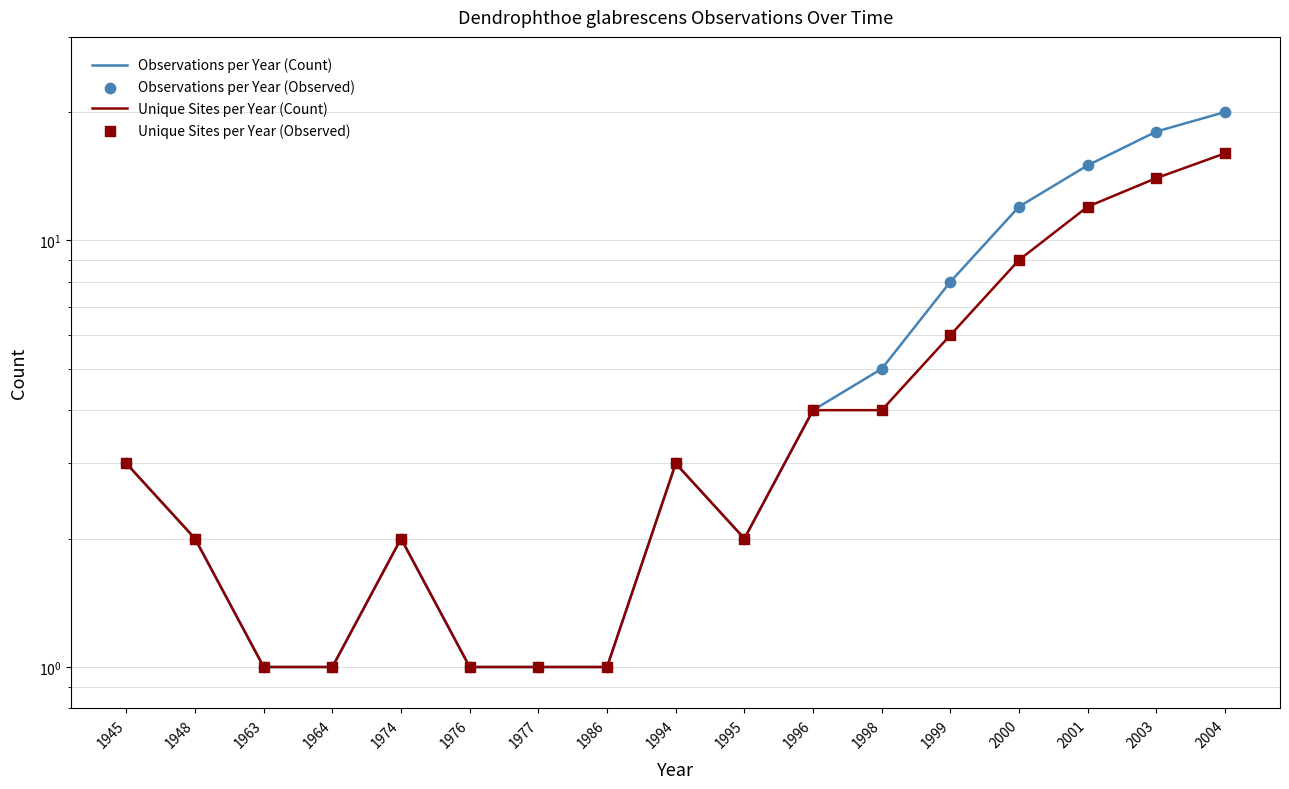

Which series has the largest total across all categories?

Observations per Year (Count)